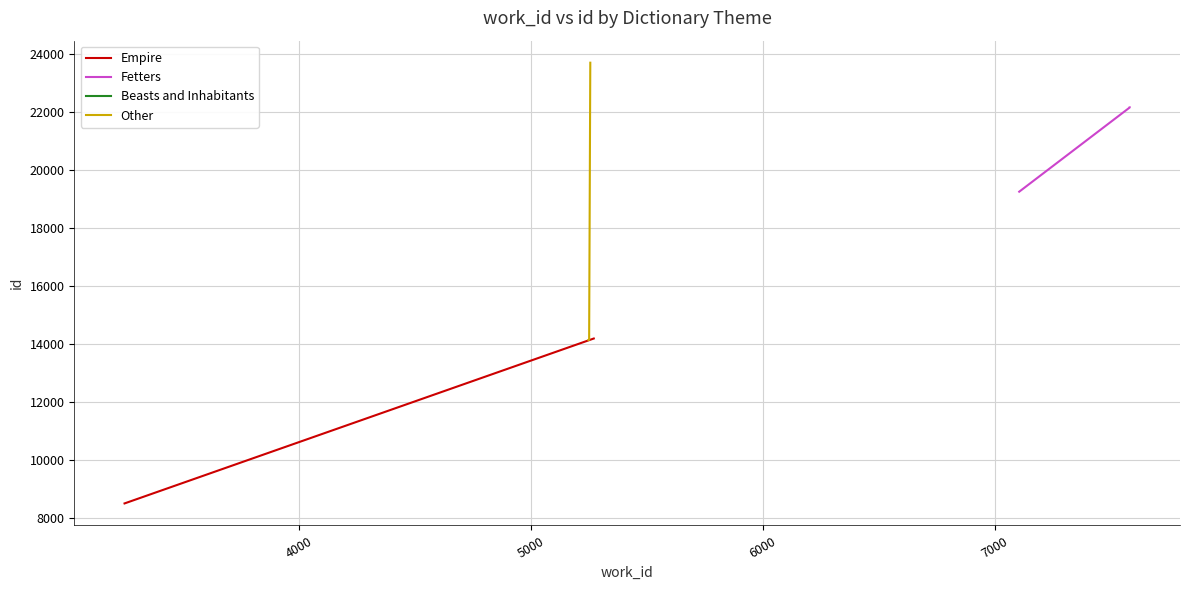

How many times do Other and Beasts and Inhabitants cross each other?

1